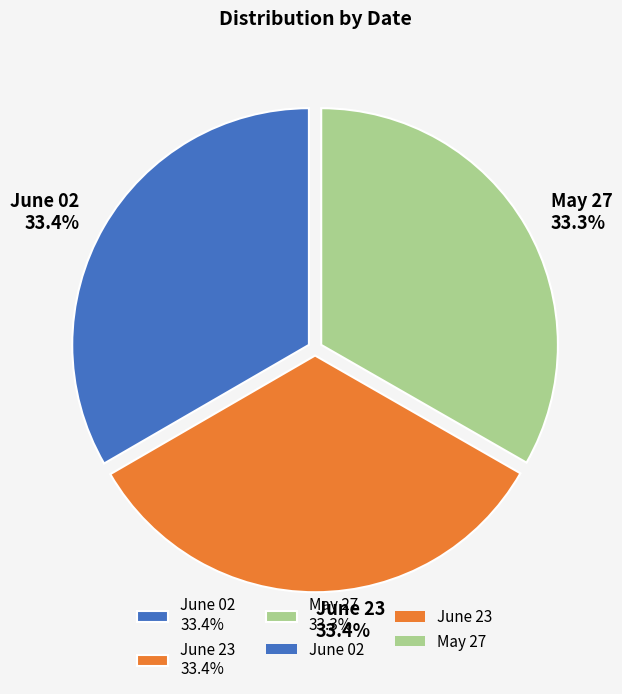

Does June 02 represent more than half of the total?

No